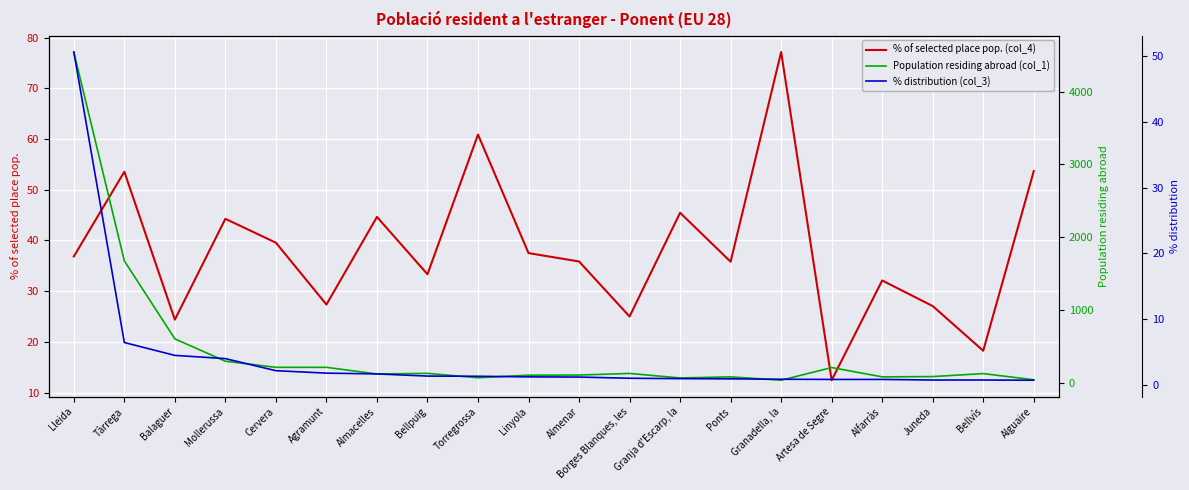

Reading left to right, what are all the values shown in this chart?

% of selected place pop. (col_4): 36.8	53.5	24.4	44.3	39.5	27.4	44.6	33.3	60.9	37.5	35.9	25.0	45.5	35.8	77.1	12.4	32.1	27.1	18.2	53.7
Population residing abroad (col_1): 4544.0	1674.0	603.0	296.0	212.0	212.0	121.0	129.0	69.0	104.0	106.0	128.0	66.0	81.0	35.0	209.0	81.0	85.0	126.0	41.0
% distribution (col_3): 50.6	6.4	4.5	4.0	2.1	1.8	1.6	1.3	1.3	1.2	1.1	1.0	0.9	0.9	0.8	0.8	0.8	0.7	0.7	0.7